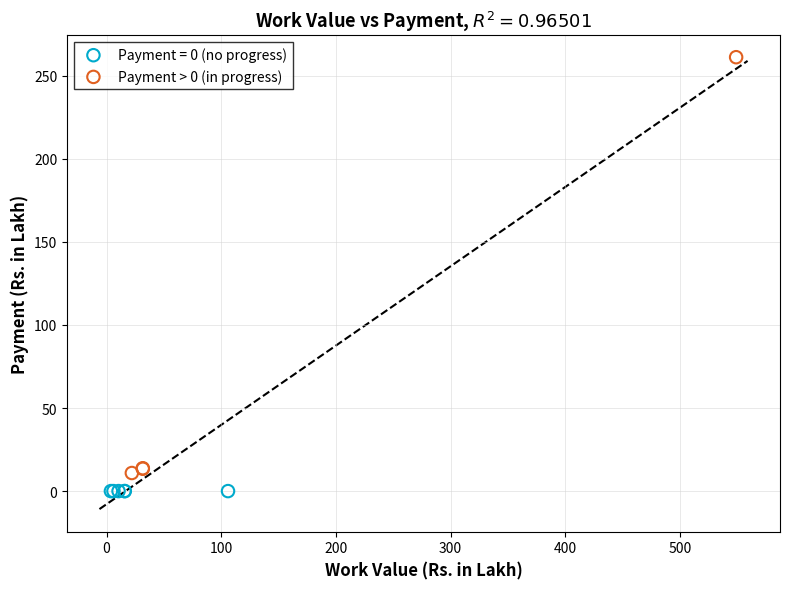

Which series contains the highest Y value?

Payment > 0 (in progress)